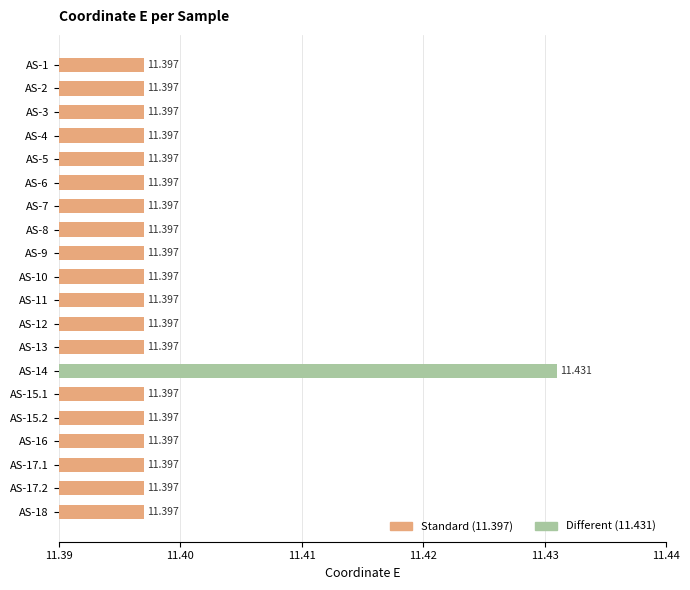

What is the greatest value displayed?

11.4